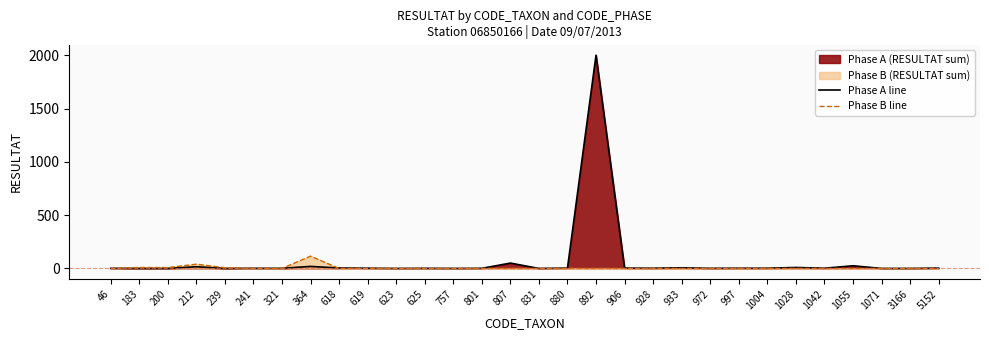

Between which two adjacent categories do Phase A line and Phase B line first intersect?

46 and 183